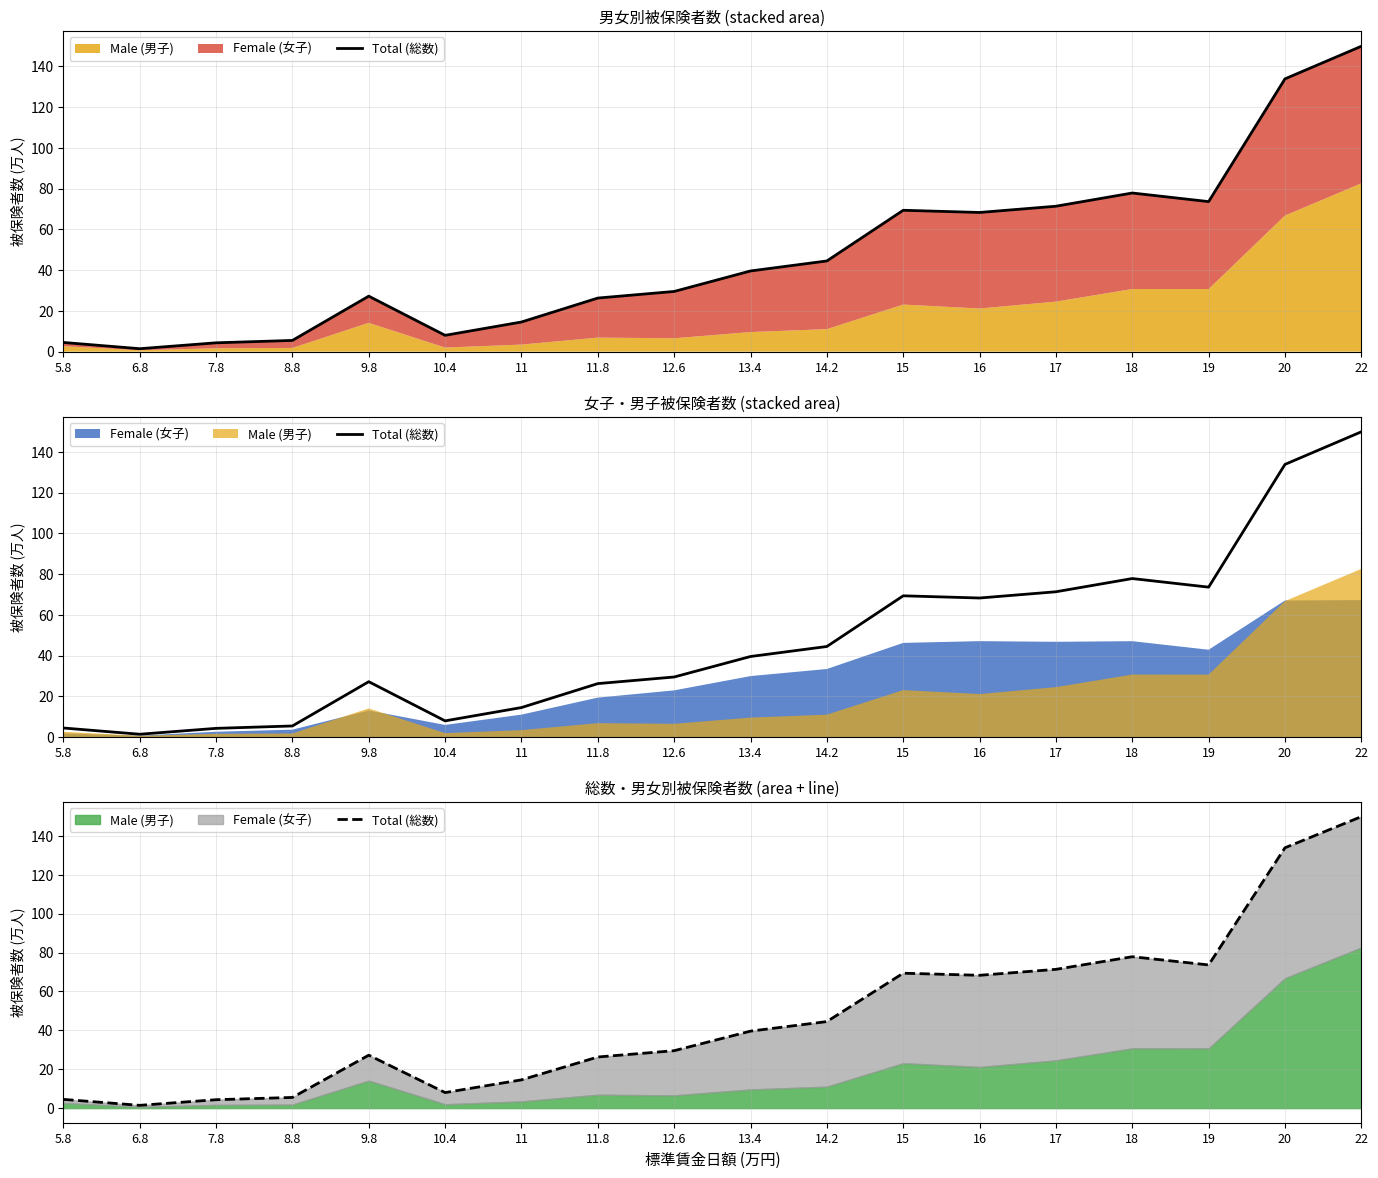

What is the difference between the maximum and minimum values?

148.4